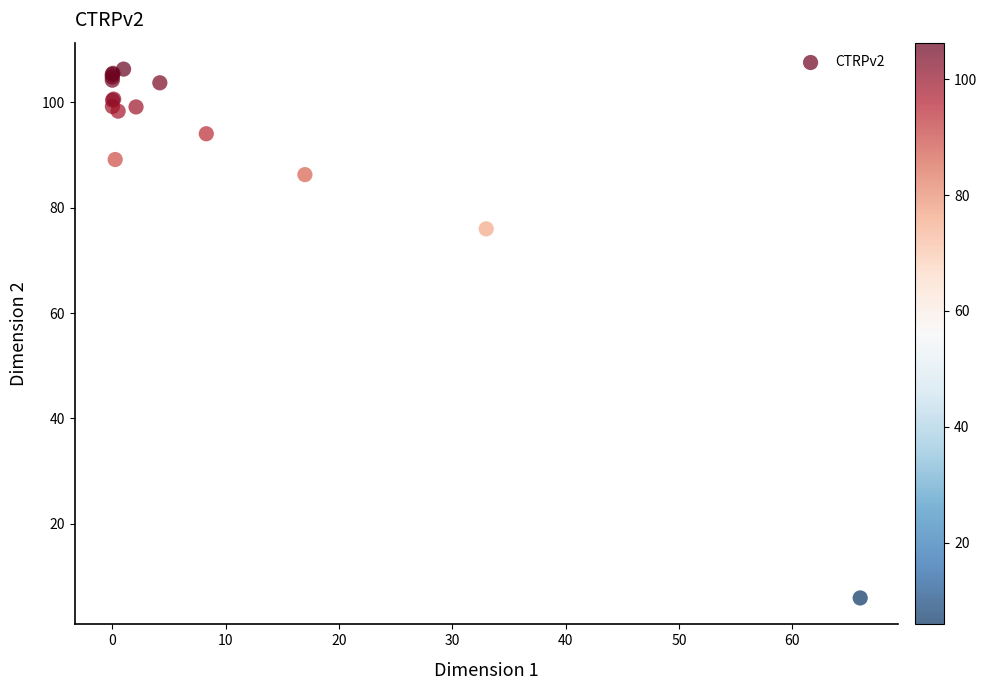

What Y value in the scatter plot is closest to 56?

76.0